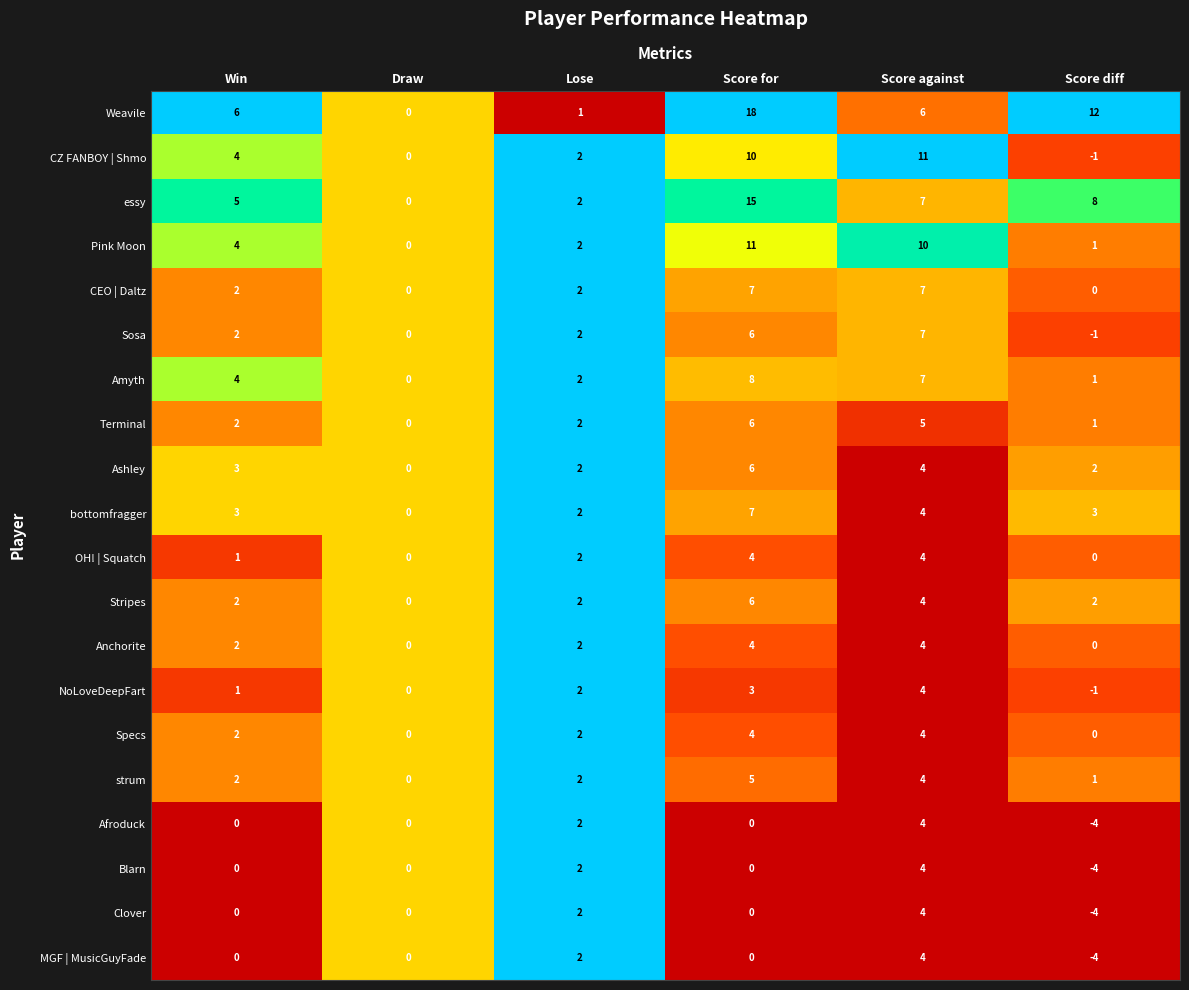

At which category is the sum across all series the highest?

Score for